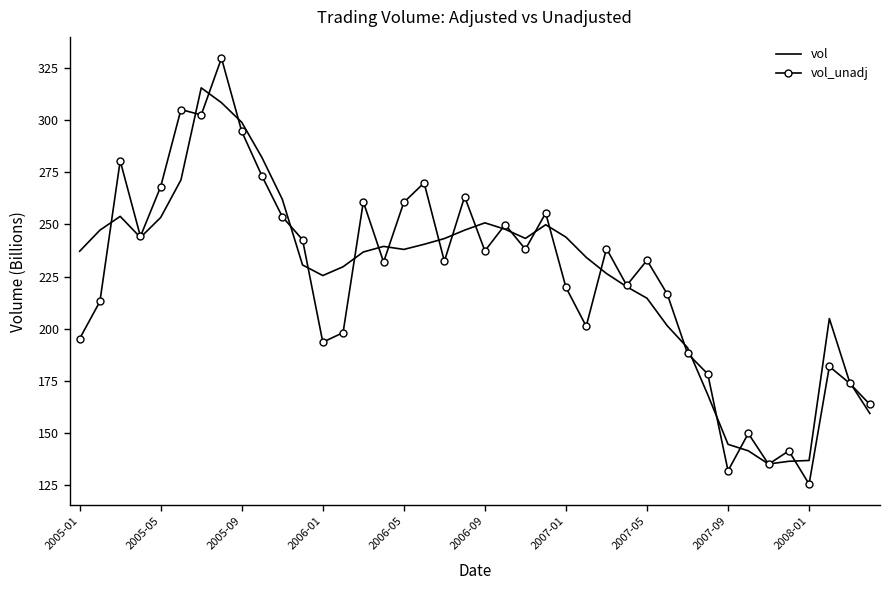

Which series has the widest spread of values?

vol_unadj